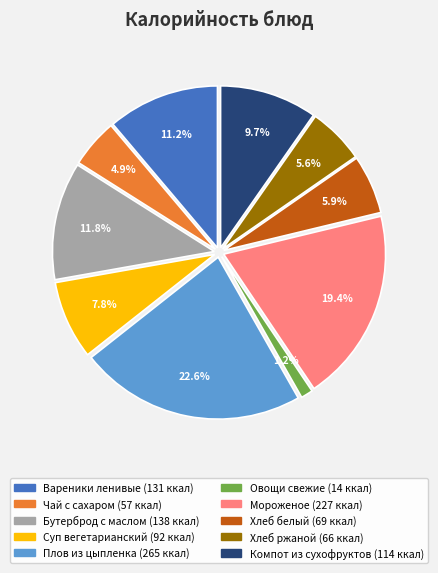

Is the sum of Компот из сухофруктов and Плов из цыпленка greater than half?

No